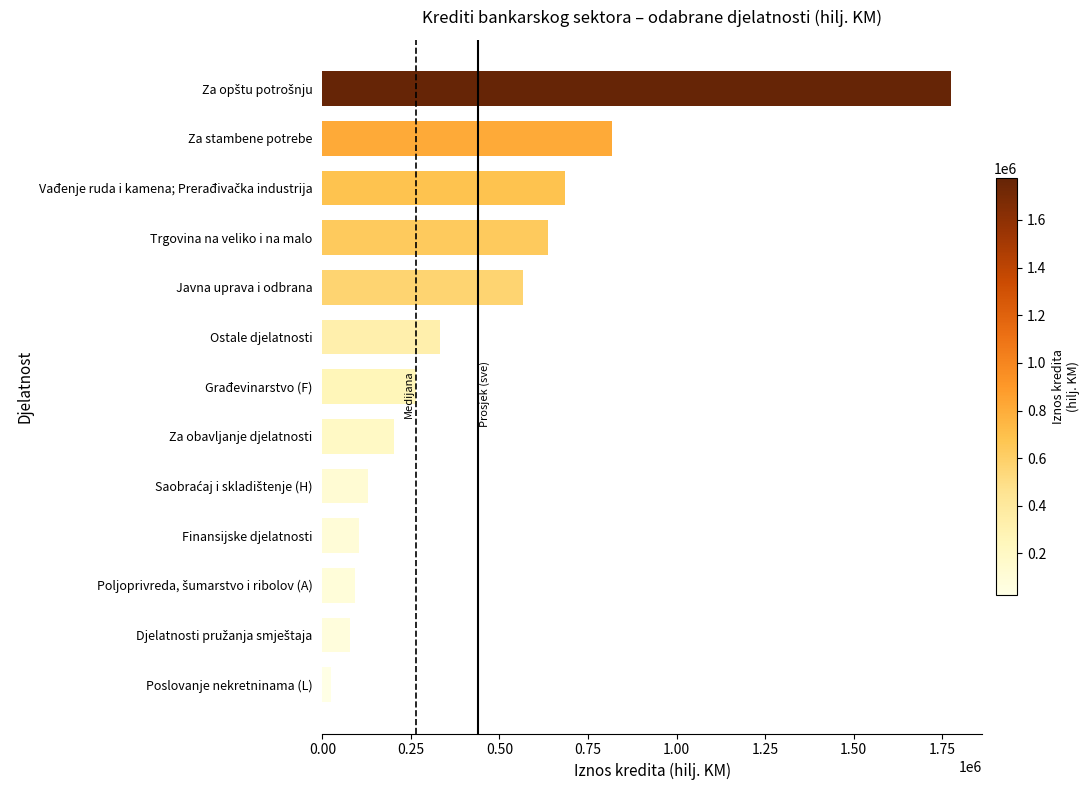

Where is the data nearest to the value 900032?

Za stambene potrebe